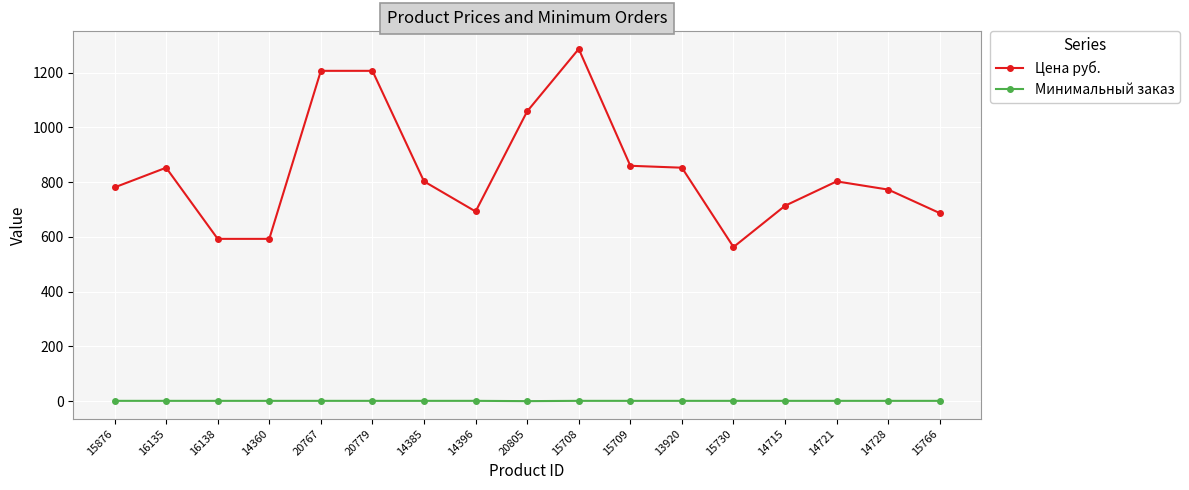

Does the chart display data point markers on the line(s)?

Yes